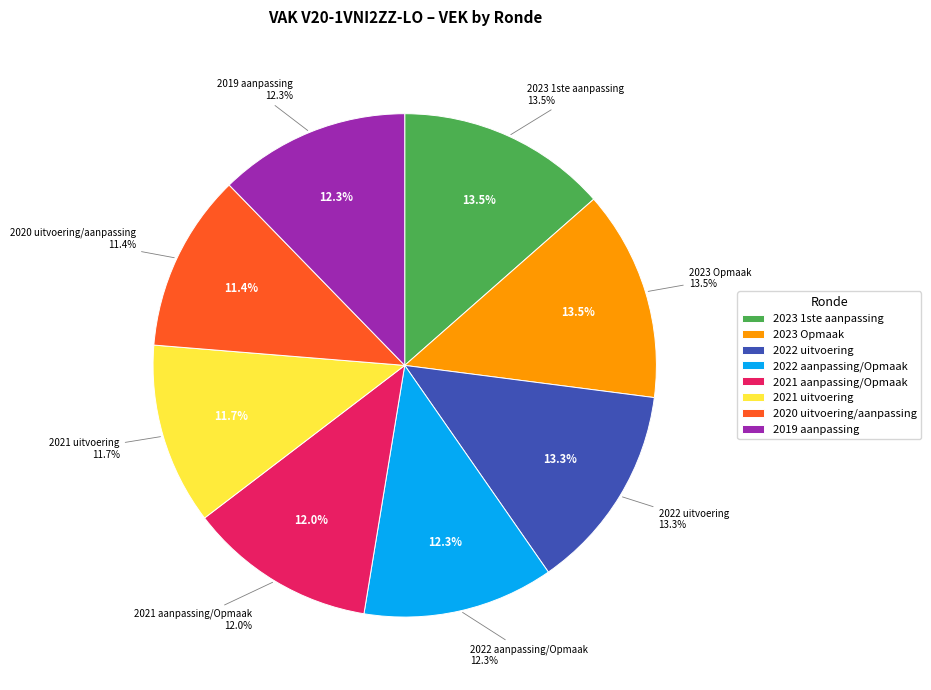

What is the smallest slice in the pie chart?

2020 uitvoering/aanpassing